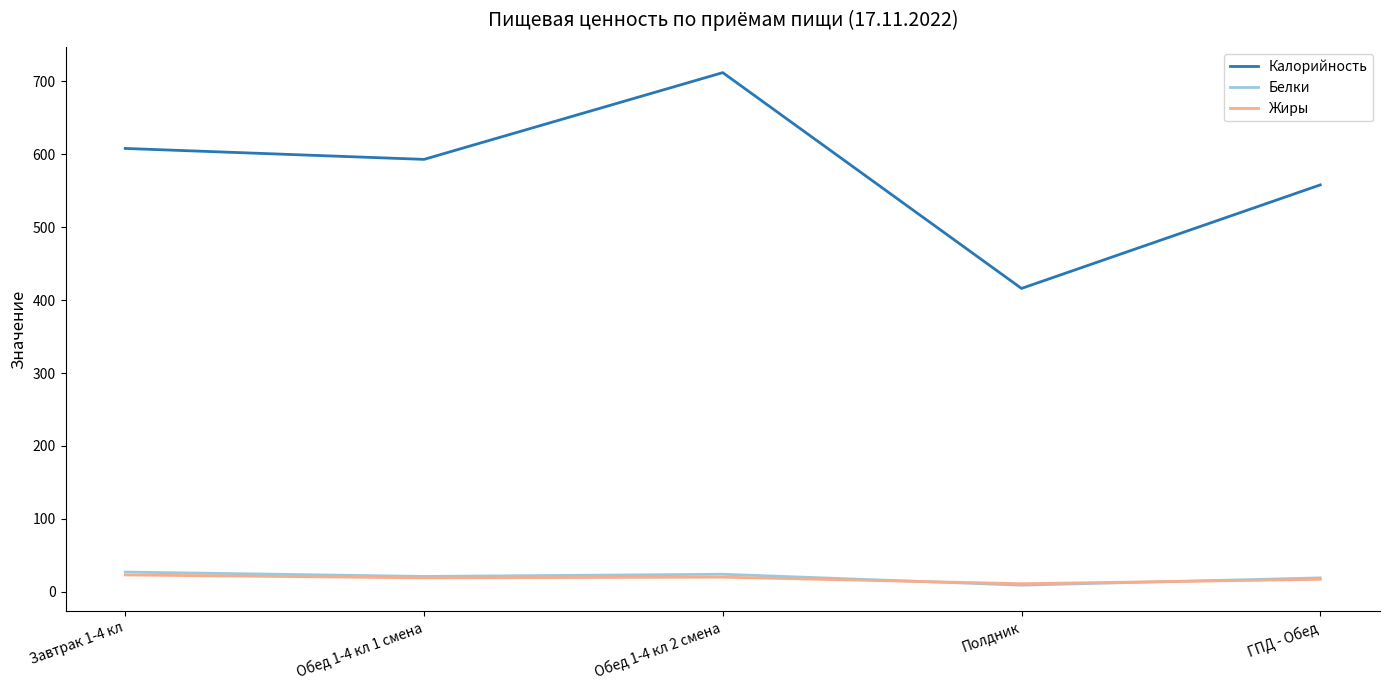

True or false: Жиры has more than 1 interior local peaks.

False